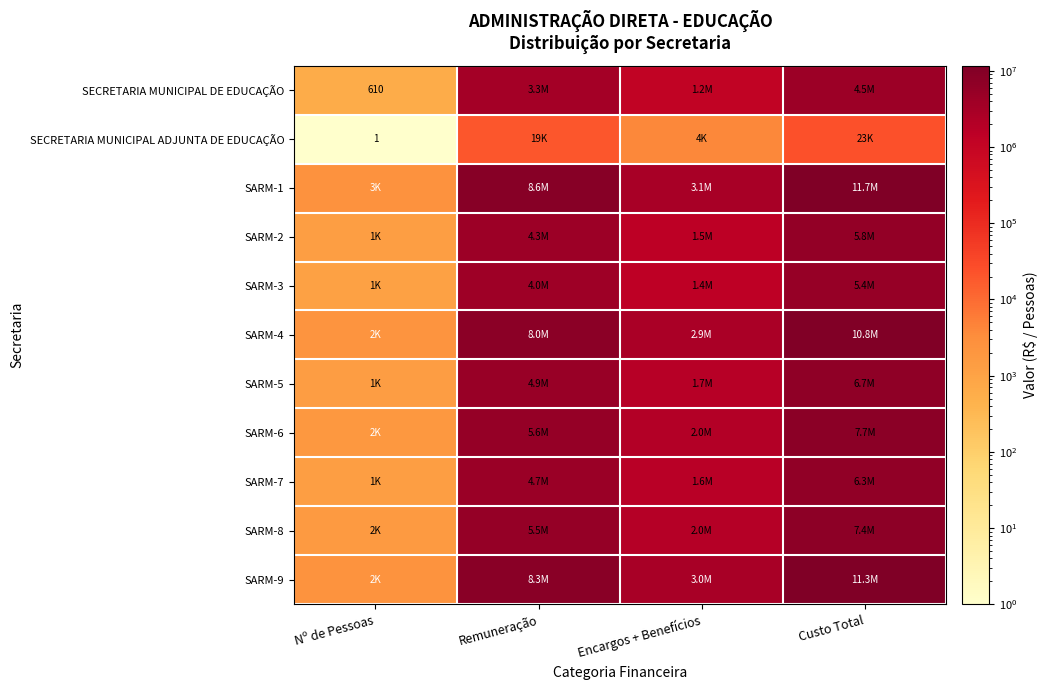

True or false: SARM-4 has a value of 3399753.2 at Remuneração.

False